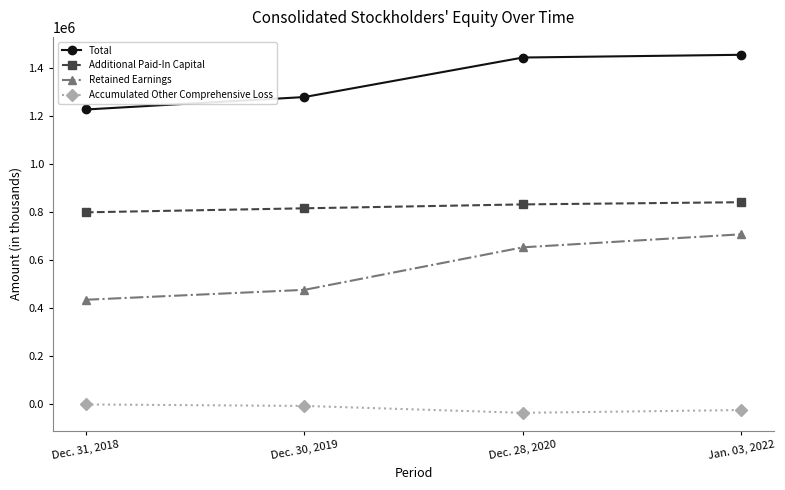

What value does the Total series have at Dec. 30, 2019, to the nearest 100?

1279000